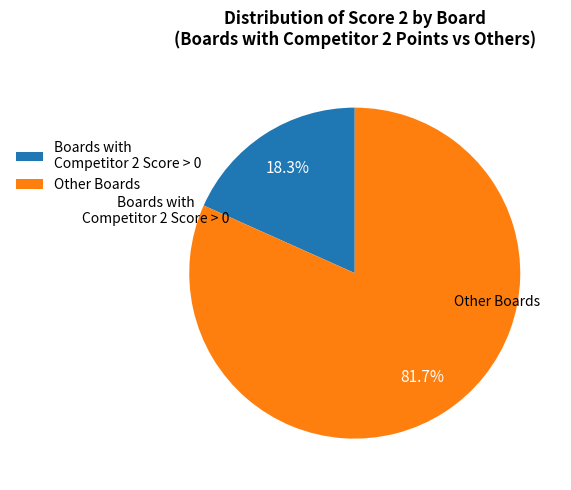

Rank the categories by value from lowest to highest.

Boards with Competitor 2 Score > 0, Other Boards